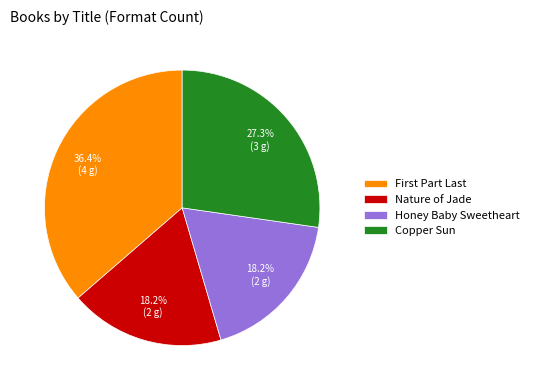

What is the largest slice in the pie chart?

First Part Last